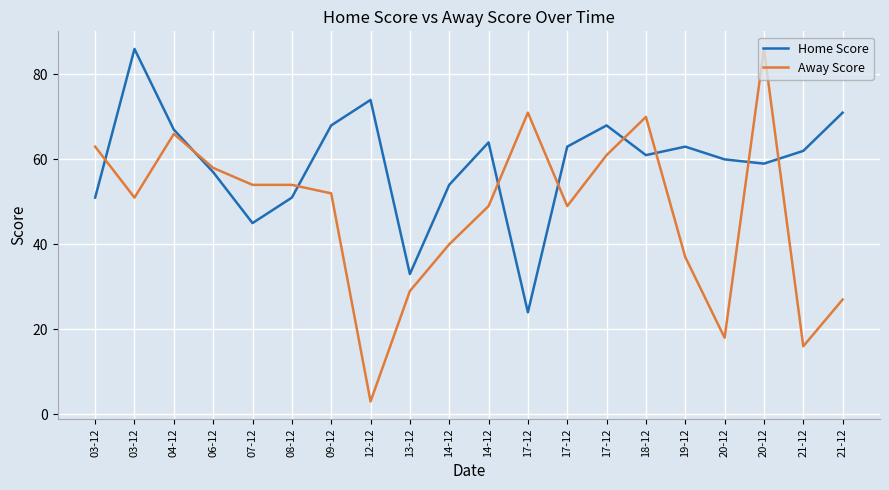

Reading left to right, transcribe all the data shown in this chart.

Home Score: 51	86	67	57	45	51	68	74	33	54	64	24	63	68	61	63	60	59	62	71
Away Score: 63	51	66	58	54	54	52	3	29	40	49	71	49	61	70	37	18	86	16	27